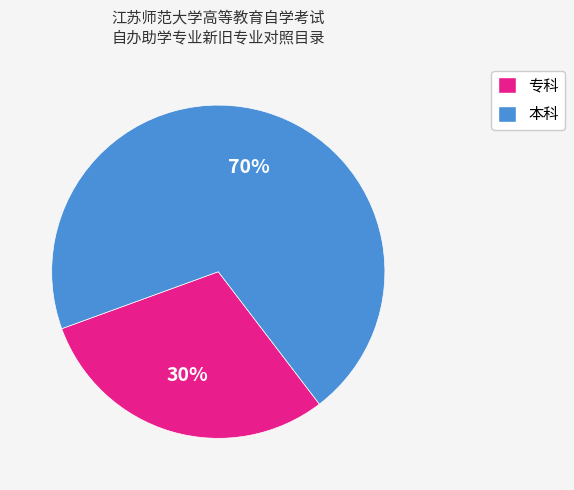

What percentage is the 专科 slice, to the nearest percent?

30%